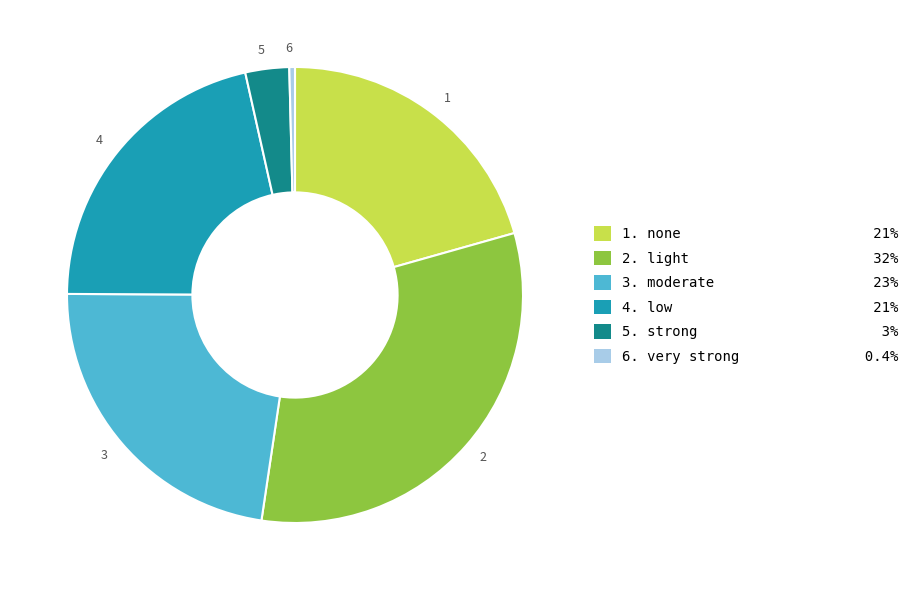

What is the smallest slice in the pie chart?

6